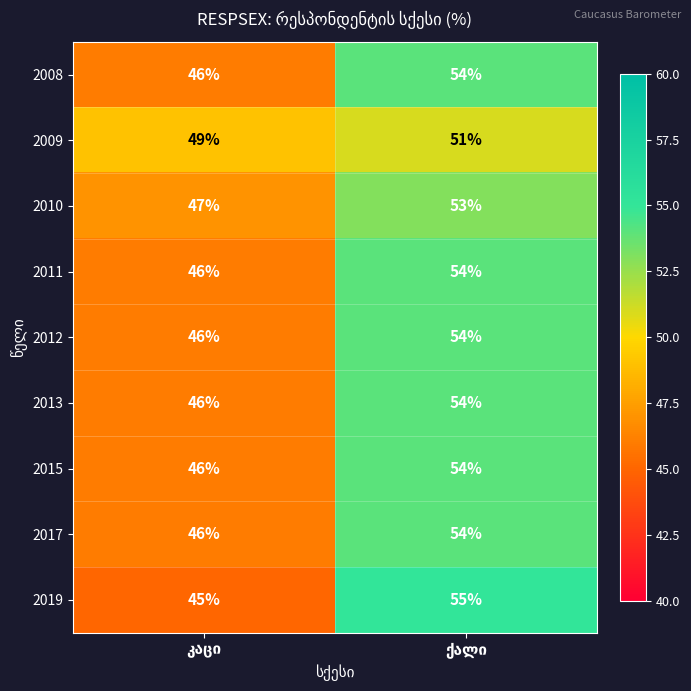

What is the sum of all 2015 values?

100